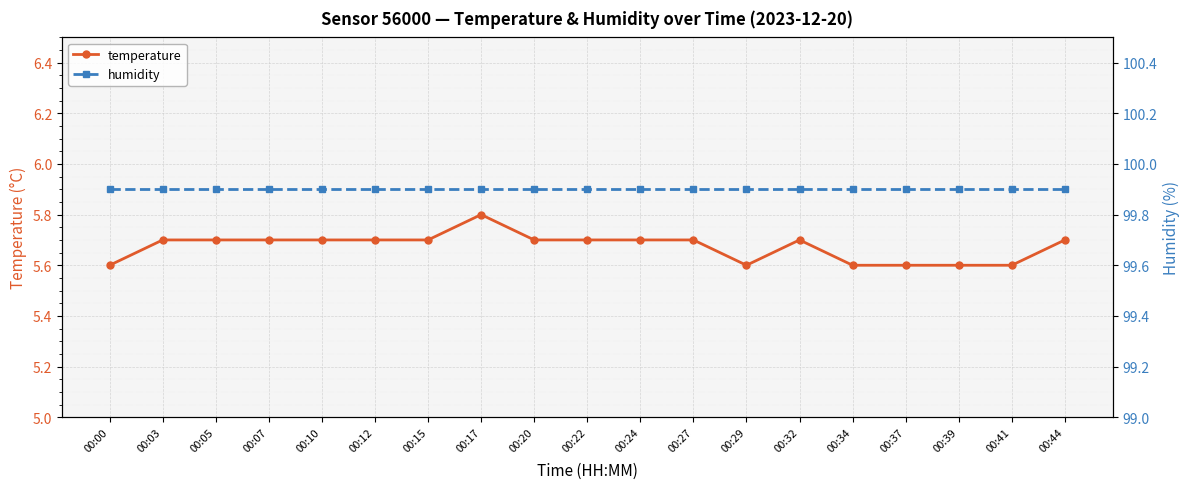

In temperature, how many points are higher than both neighbors (excluding endpoints)?

2